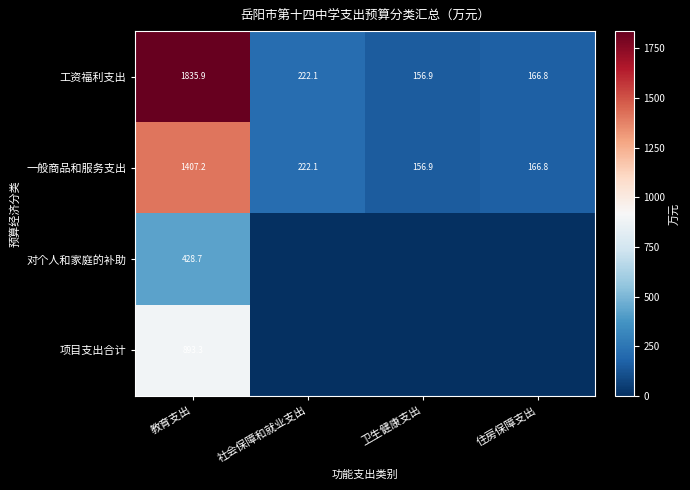

How many data points does each series have?

4